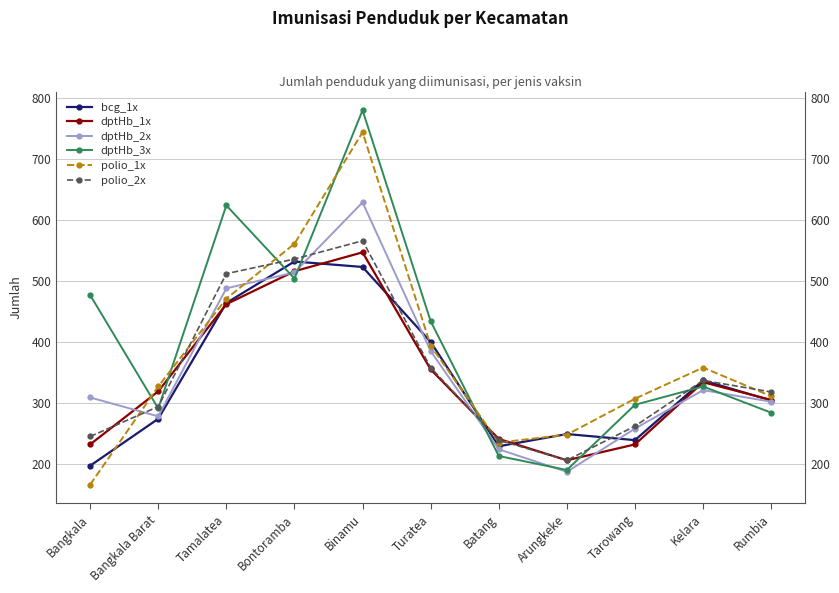

Which series ends up on top after the final intersection of polio_1x and dptHb_2x?

polio_1x